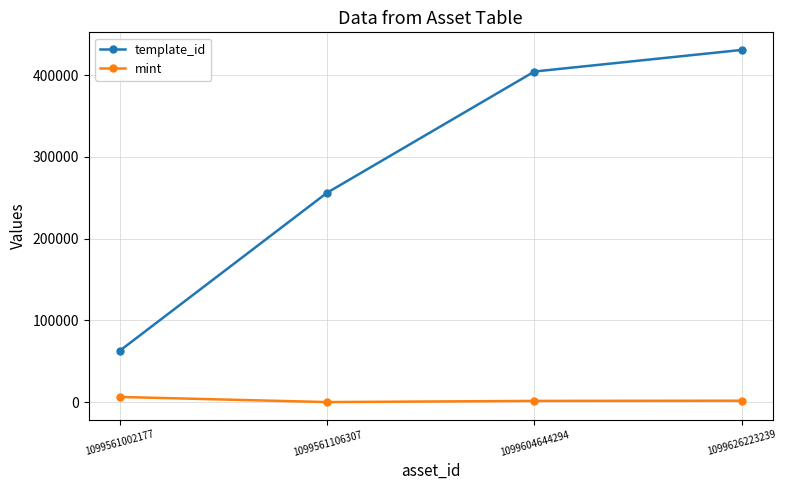

True or false: template_id and mint intersect in this chart.

False